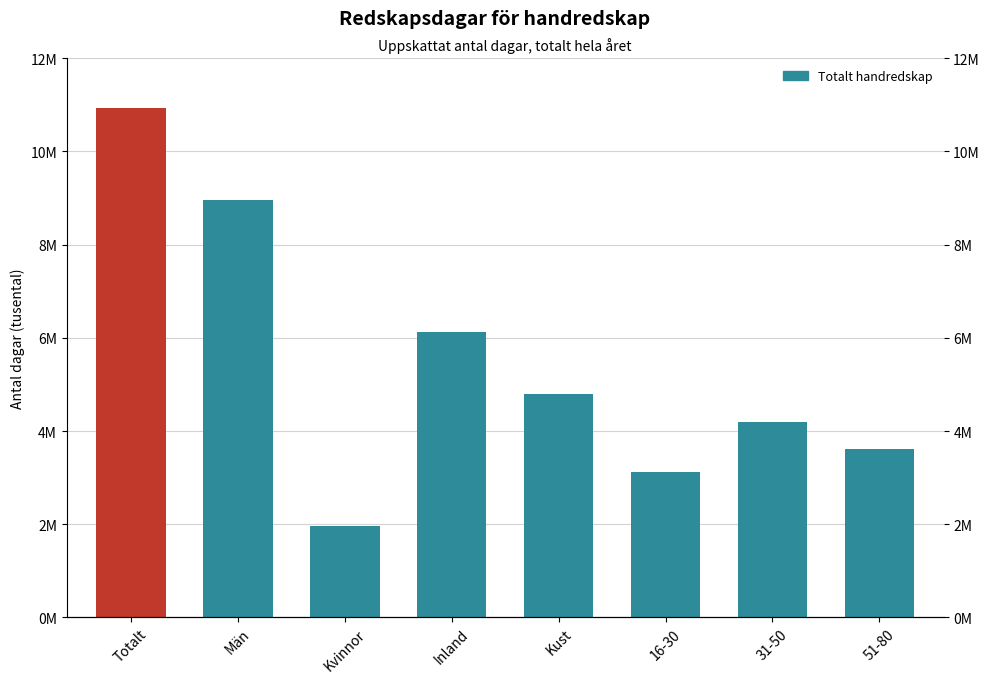

Where is the data nearest to the value 6450500?

Inland